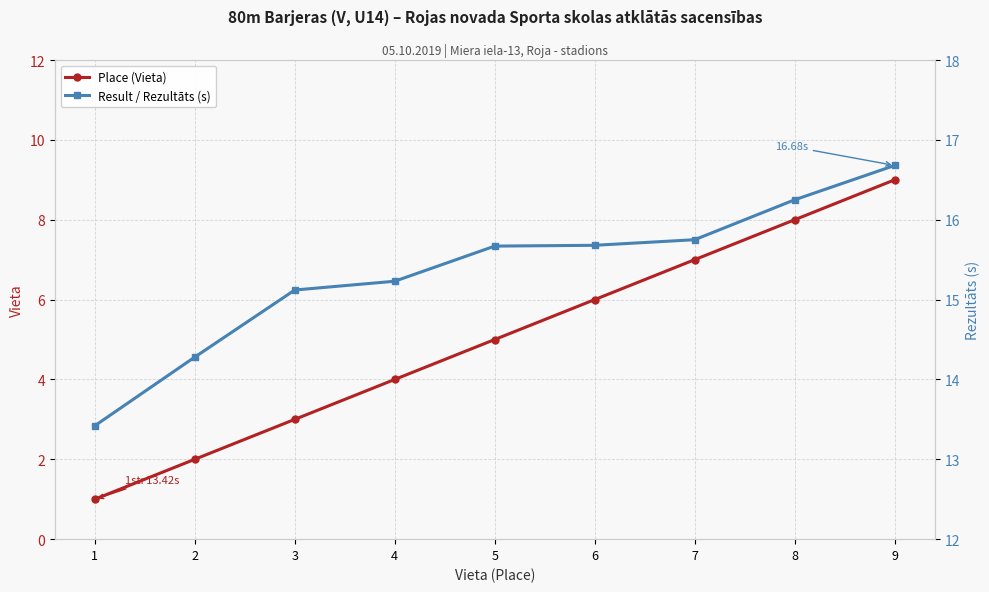

Reading right to left, transcribe all the data shown in this chart.

Place (Vieta): 9.0	8.0	7.0	6.0	5.0	4.0	3.0	2.0	1.0
Result / Rezultāts (s): 16.7	16.2	15.8	15.7	15.7	15.2	15.1	14.3	13.4